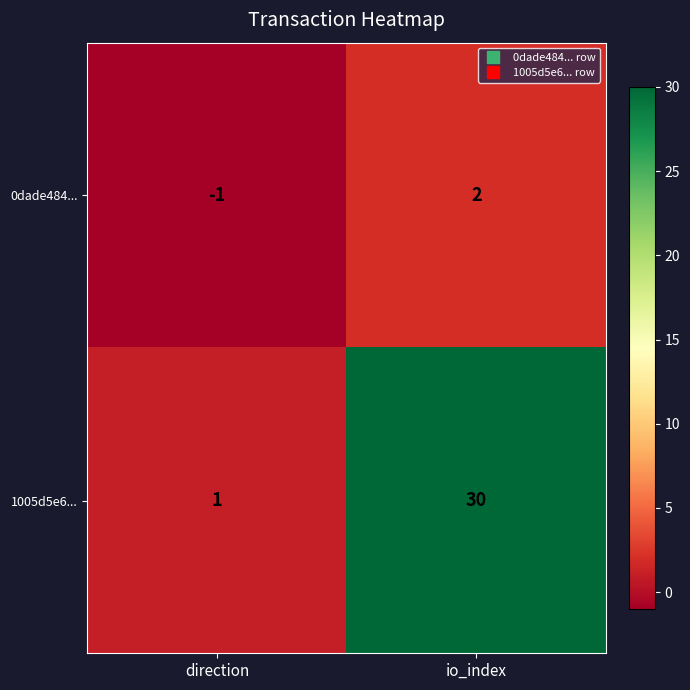

How many values in the 1005d5e6... series are below 30?

1